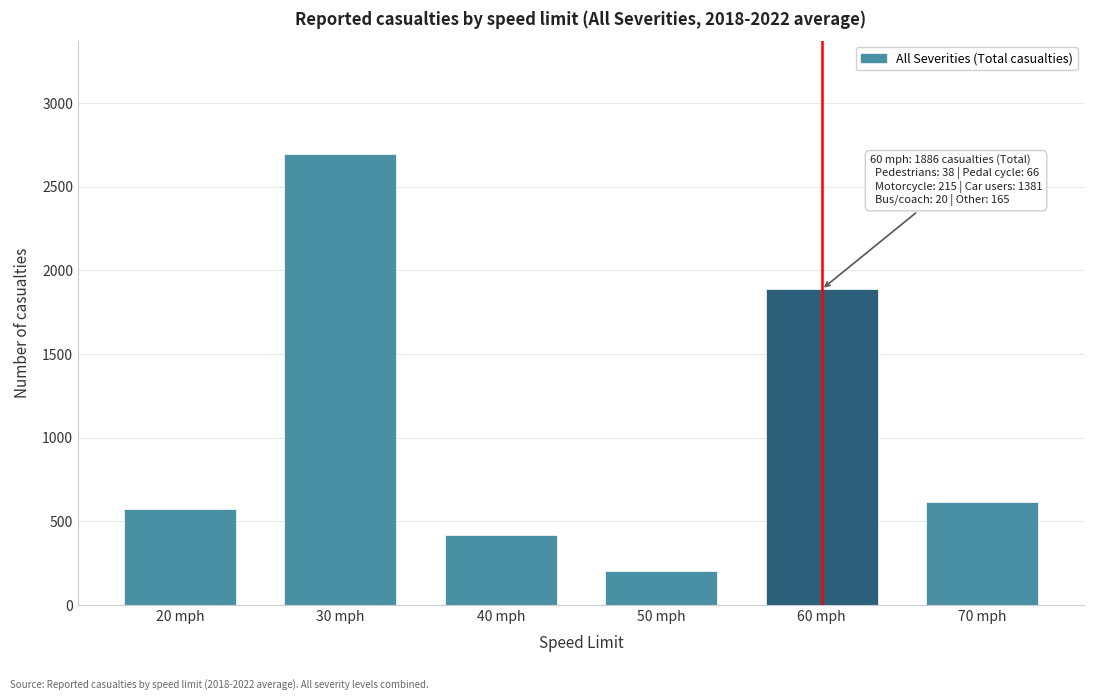

Reading left to right, list all the values displayed in this chart.

20 mph=572	30 mph=2696	40 mph=416	50 mph=200	60 mph=1886	70 mph=615